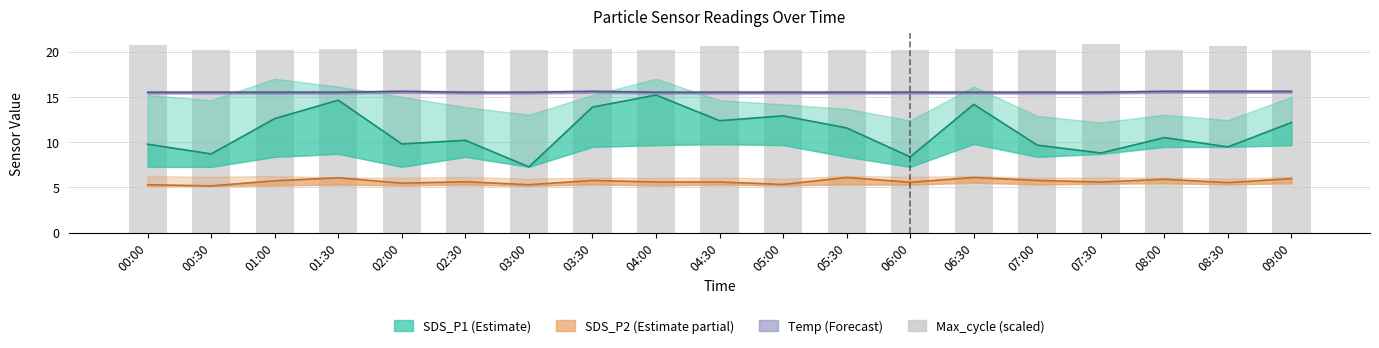

Is it true that the value at 07:30 is 20.8?

True